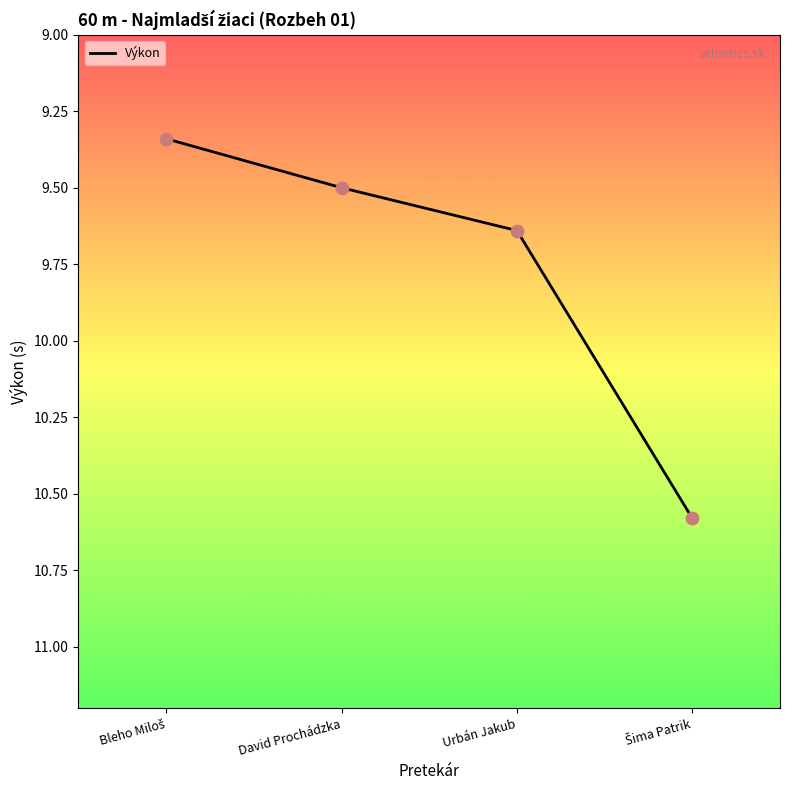

Approximately how many times larger is the value at David Prochádzka compared to Urbán Jakub?

1.0